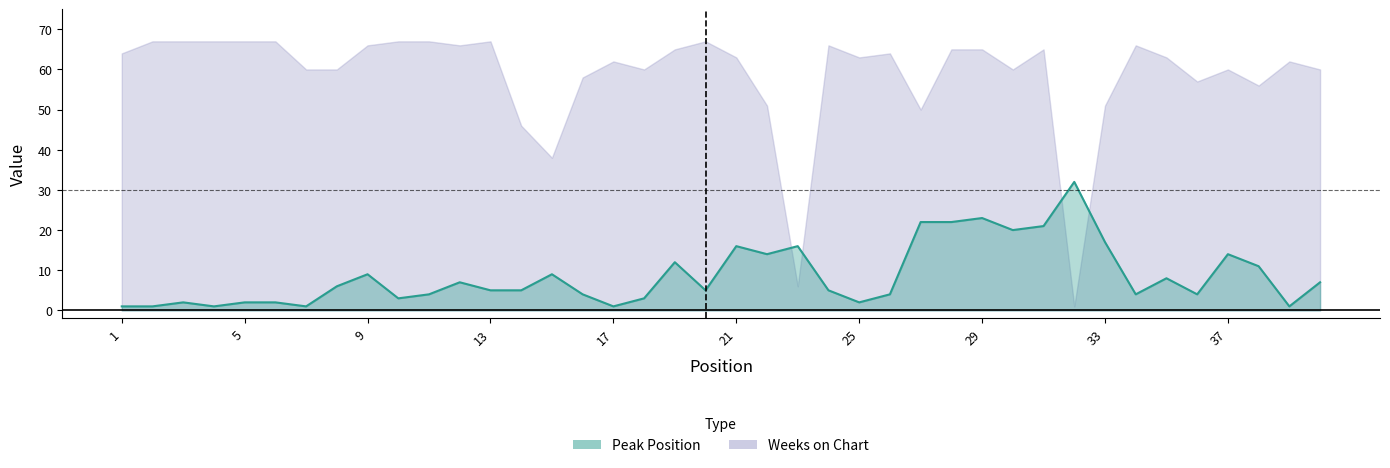

Which series has the widest spread of values?

Weeks on Chart